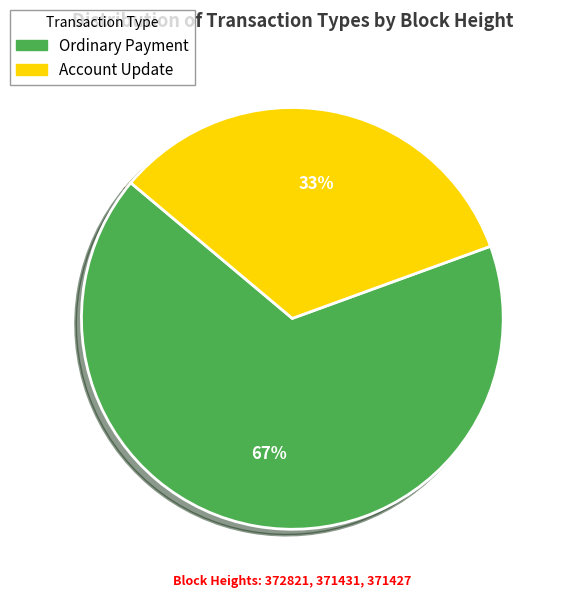

Count the number of slices in the pie.

2